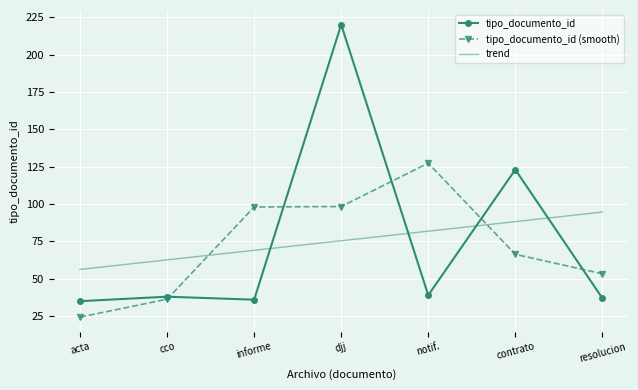

Is the value of tipo_documento_id (smooth) at resolucion greater than the value of tipo_documento_id at notif.?

Yes